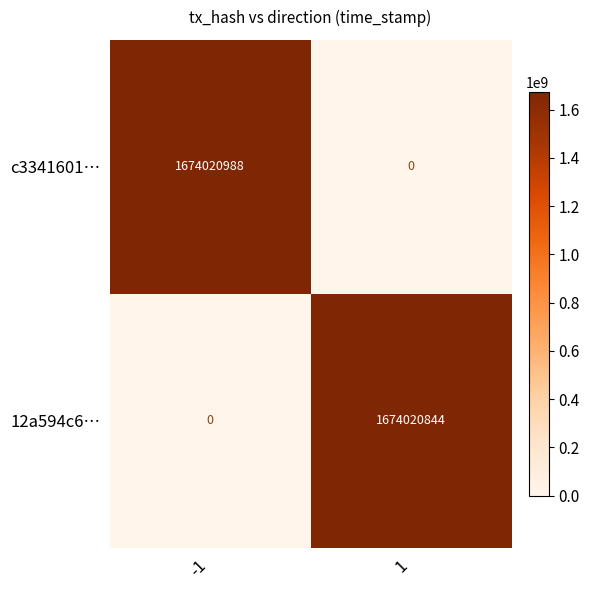

Count the number of data series in this chart.

2